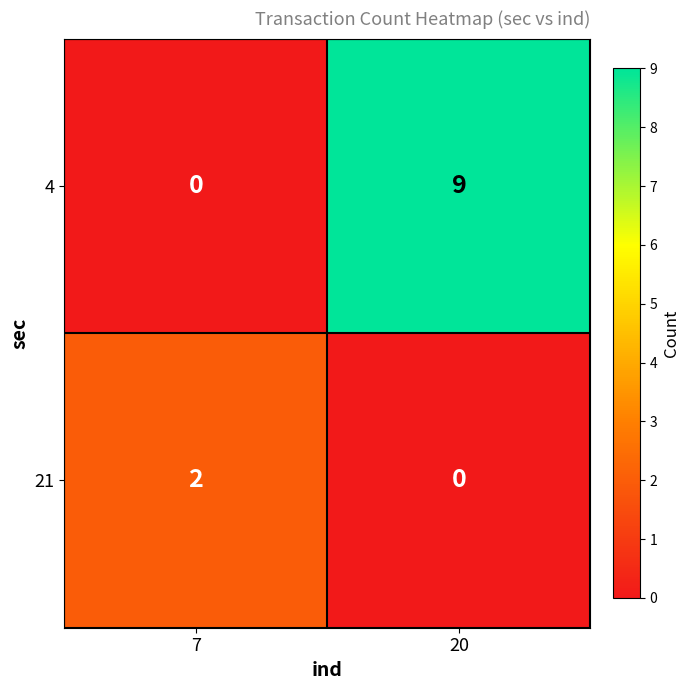

What is the sum of the 4 values at 20 and 7?

9